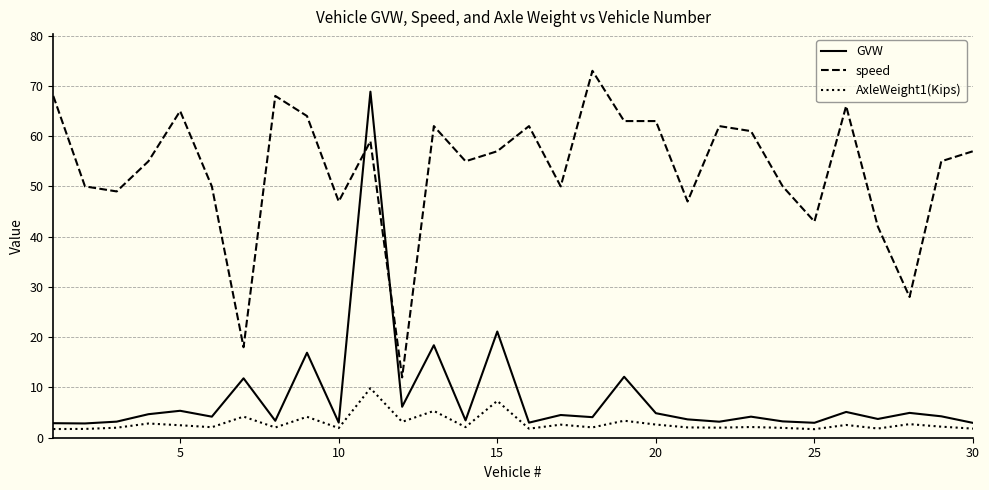

What is the highest value of the speed series?

73.0